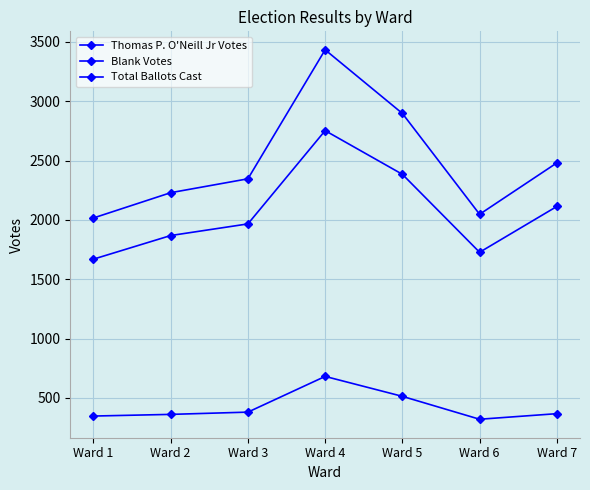

Read the Blank Votes value at Ward 1.

347